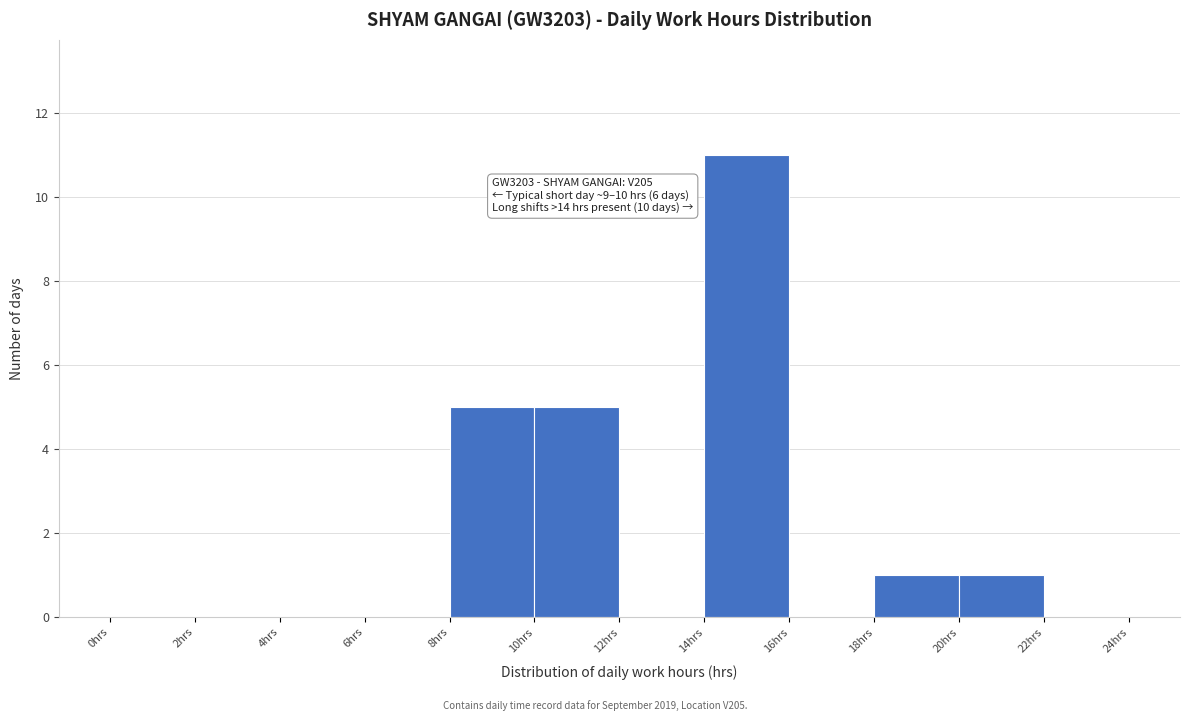

Which range on the x-axis has the tallest bar?

14 to 16